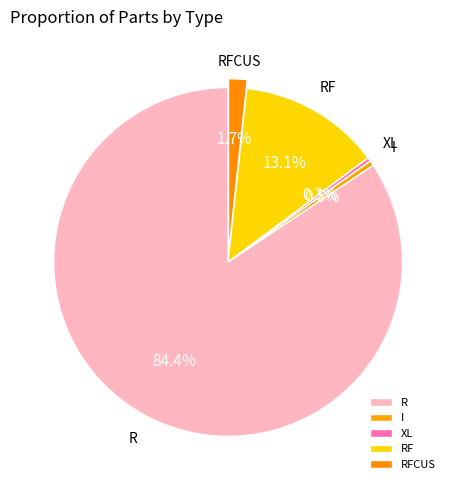

Count the number of slices in the pie.

5